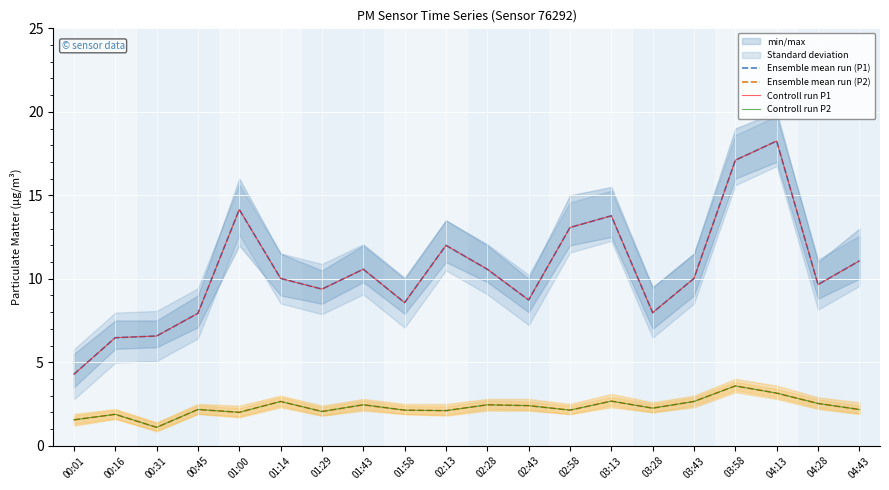

At which category does Controll run P2 reach its first local peak?

00:16